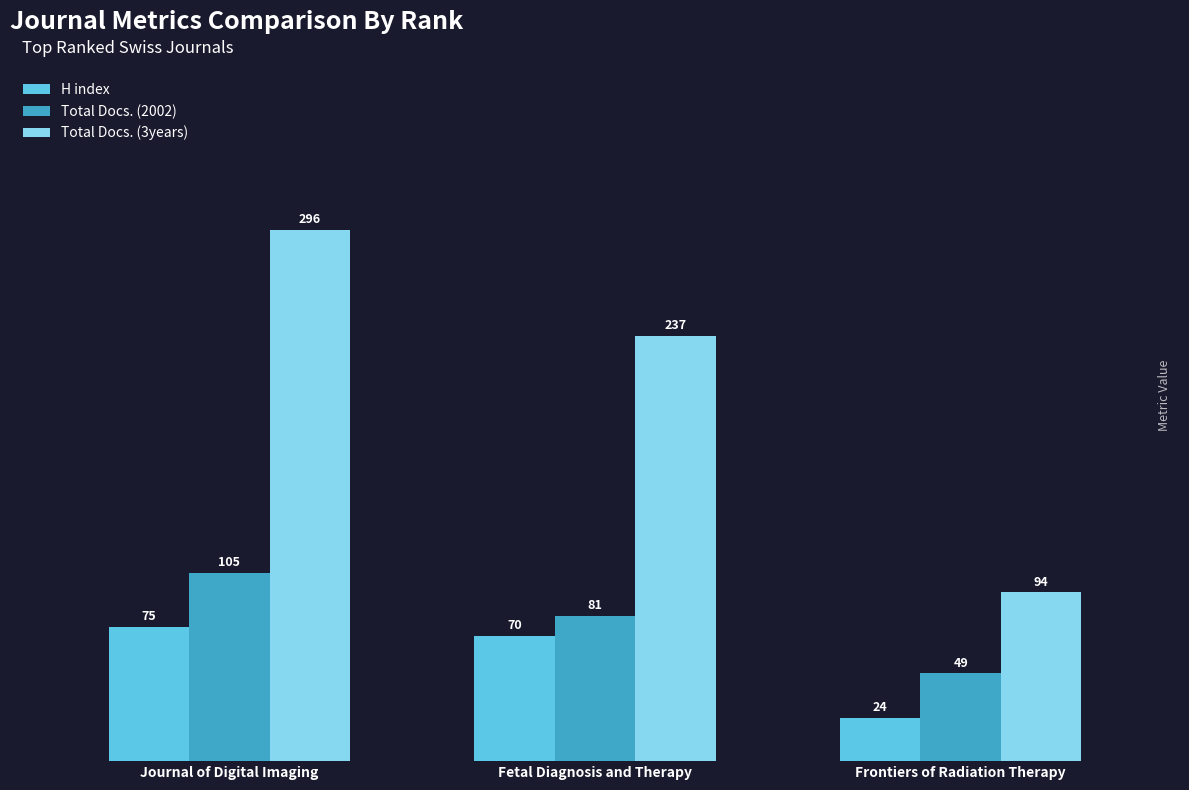

How many groups of bars are there?

3